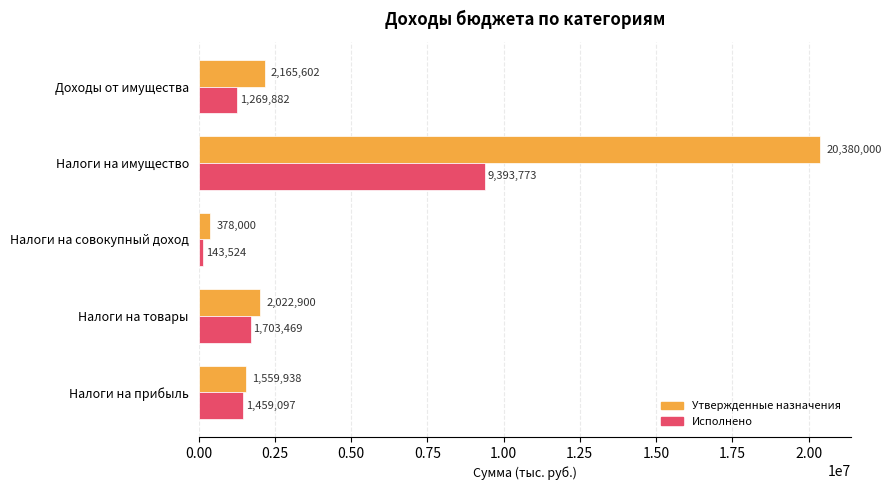

Which series changed the most between Налоги на прибыль and Налоги на имущество?

Утвержденные назначения